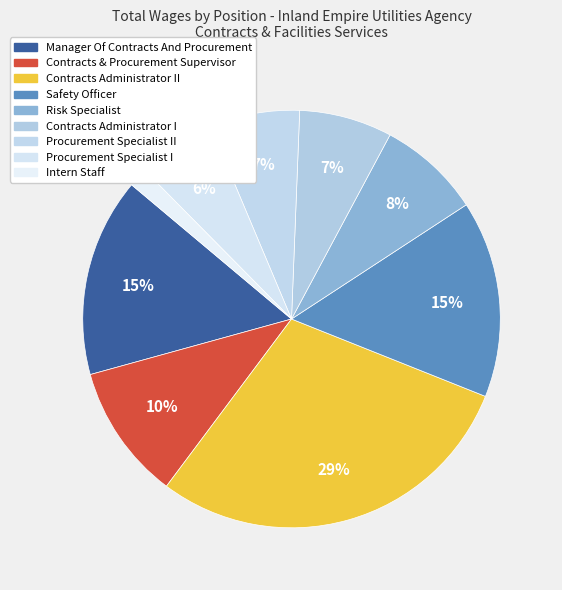

Rank the categories by value from highest to lowest.

Contracts Administrator II, Manager Of Contracts And Procurement, Safety Officer, Contracts & Procurement Supervisor, Risk Specialist, Contracts Administrator I, Procurement Specialist II, Procurement Specialist I, Intern Staff